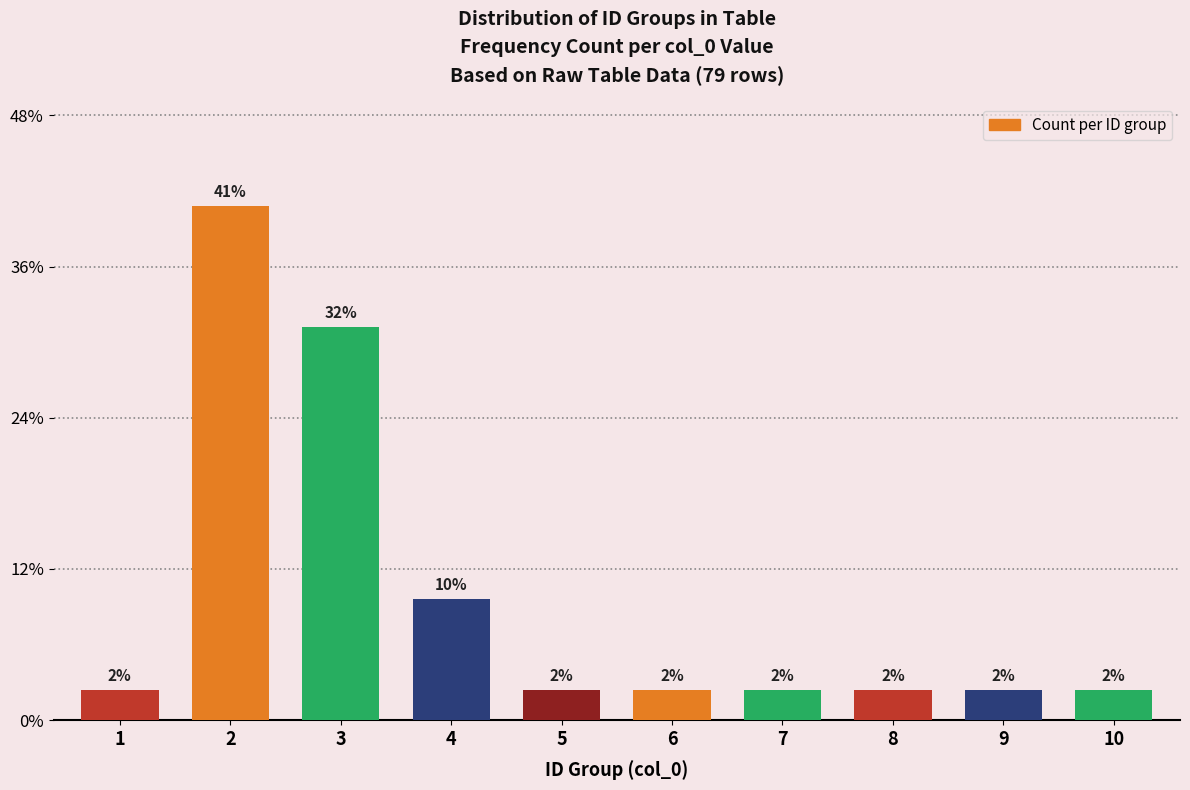

Are the bars horizontal?

No